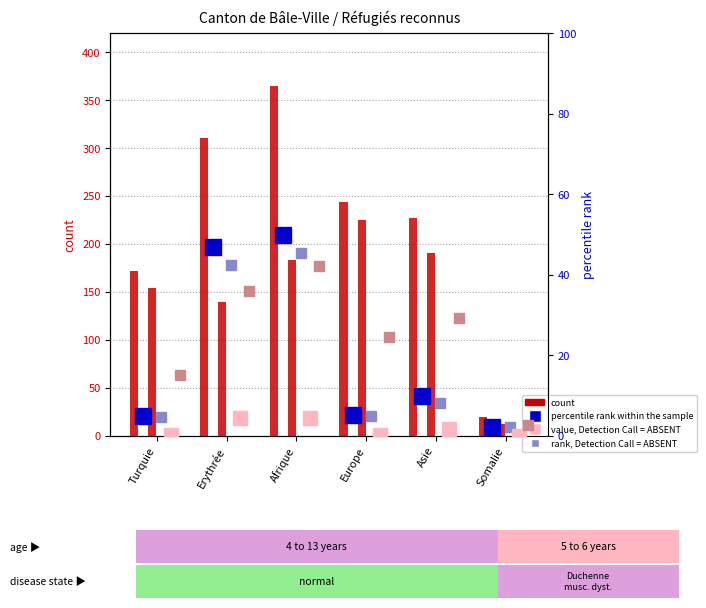

Which label corresponds to the largest value in the chart?

Afrique